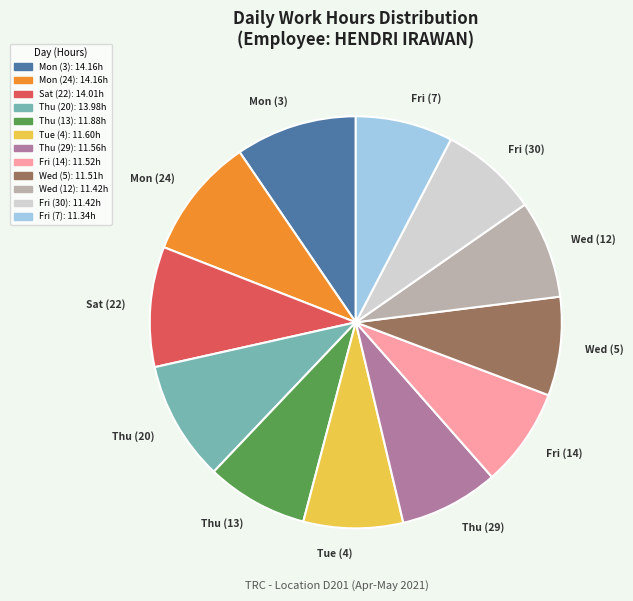

Combined, do Fri (7) and Fri (30) account for over 50%?

No